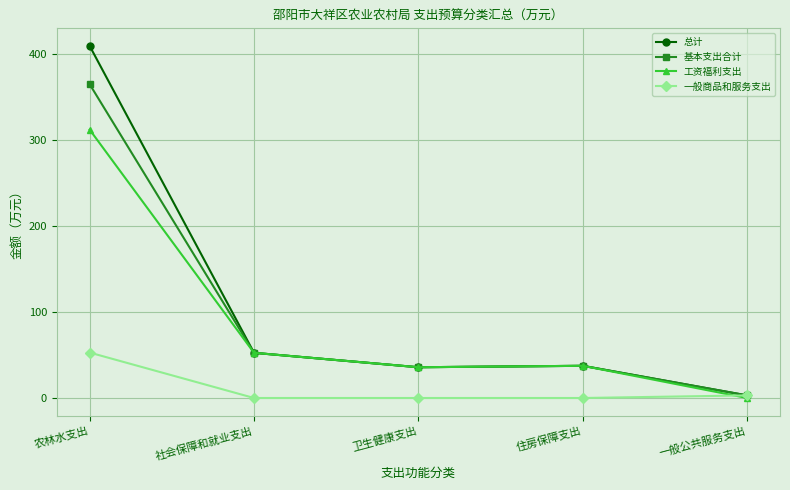

What value does the 基本支出合计 series have at 卫生健康支出?

35.8